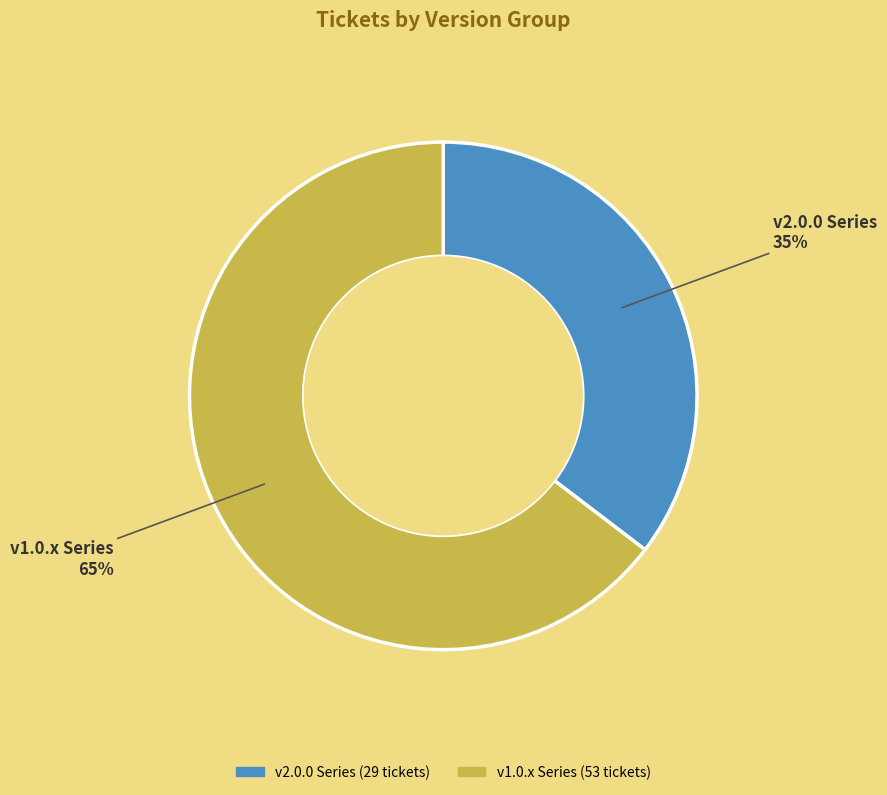

To the nearest percent, what is the combined percentage of v1.0.x Series and v2.0.0 Series?

100%